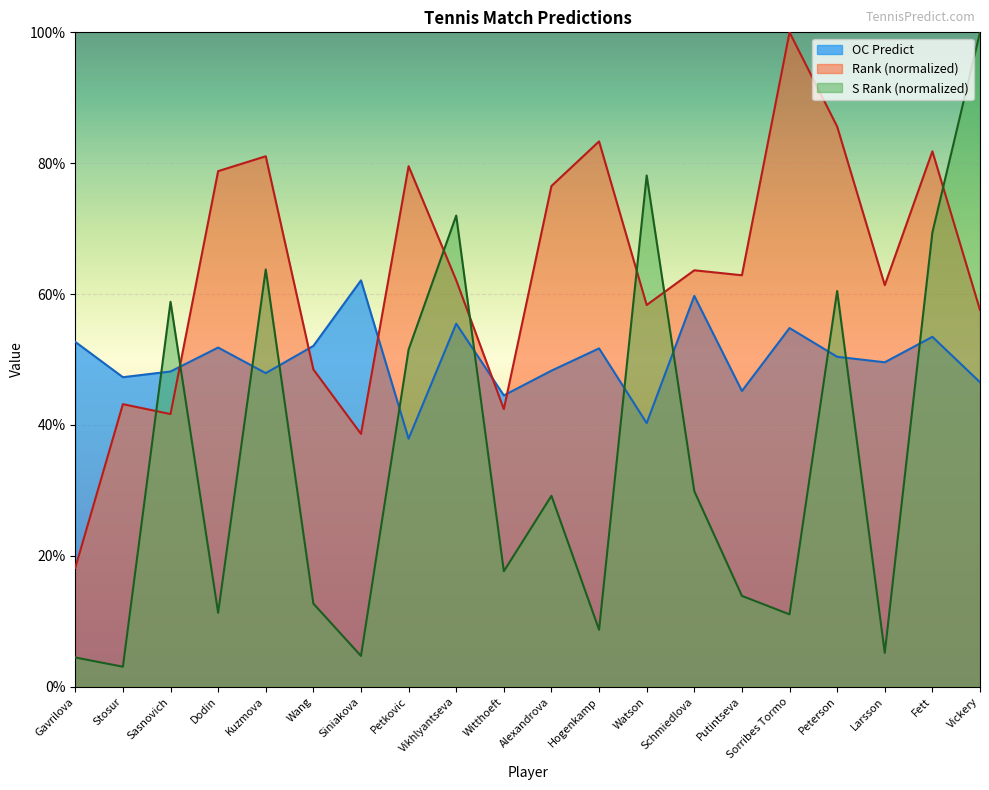

Reading left to right, extract all data points from this chart.

OC Predict: 0.5	0.5	0.5	0.5	0.5	0.5	0.6	0.4	0.6	0.4	0.5	0.5	0.4	0.6	0.5	0.5	0.5	0.5	0.5	0.5
S Rank: 0.0	0.0	0.6	0.1	0.6	0.1	0.0	0.5	0.7	0.2	0.3	0.1	0.8	0.3	0.1	0.1	0.6	0.1	0.7	1.0
Rank: 0.2	0.4	0.4	0.8	0.8	0.5	0.4	0.8	0.6	0.4	0.8	0.8	0.6	0.6	0.6	1.0	0.9	0.6	0.8	0.6